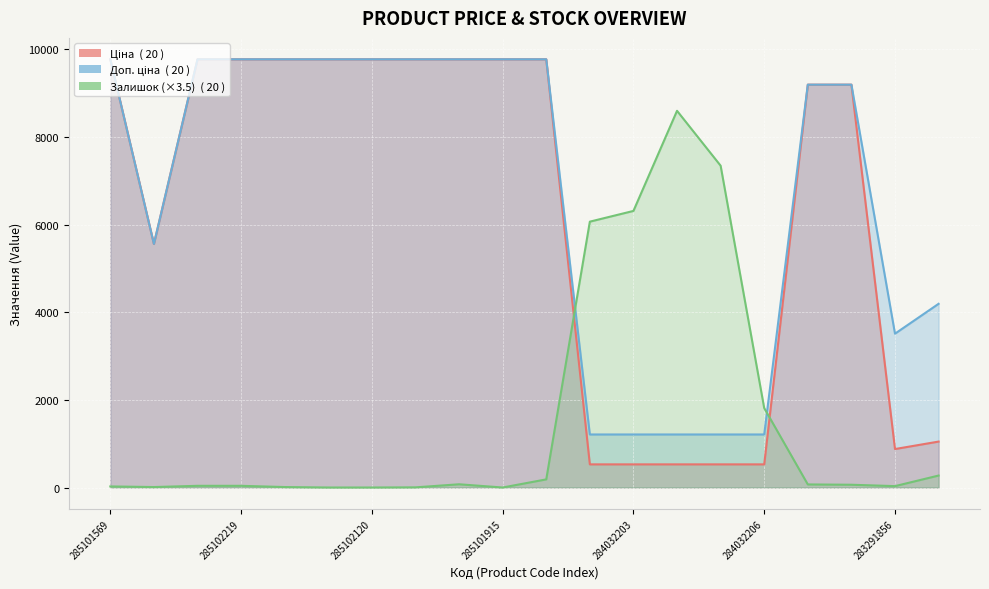

What is the label of the 17th point from the right?

285102219